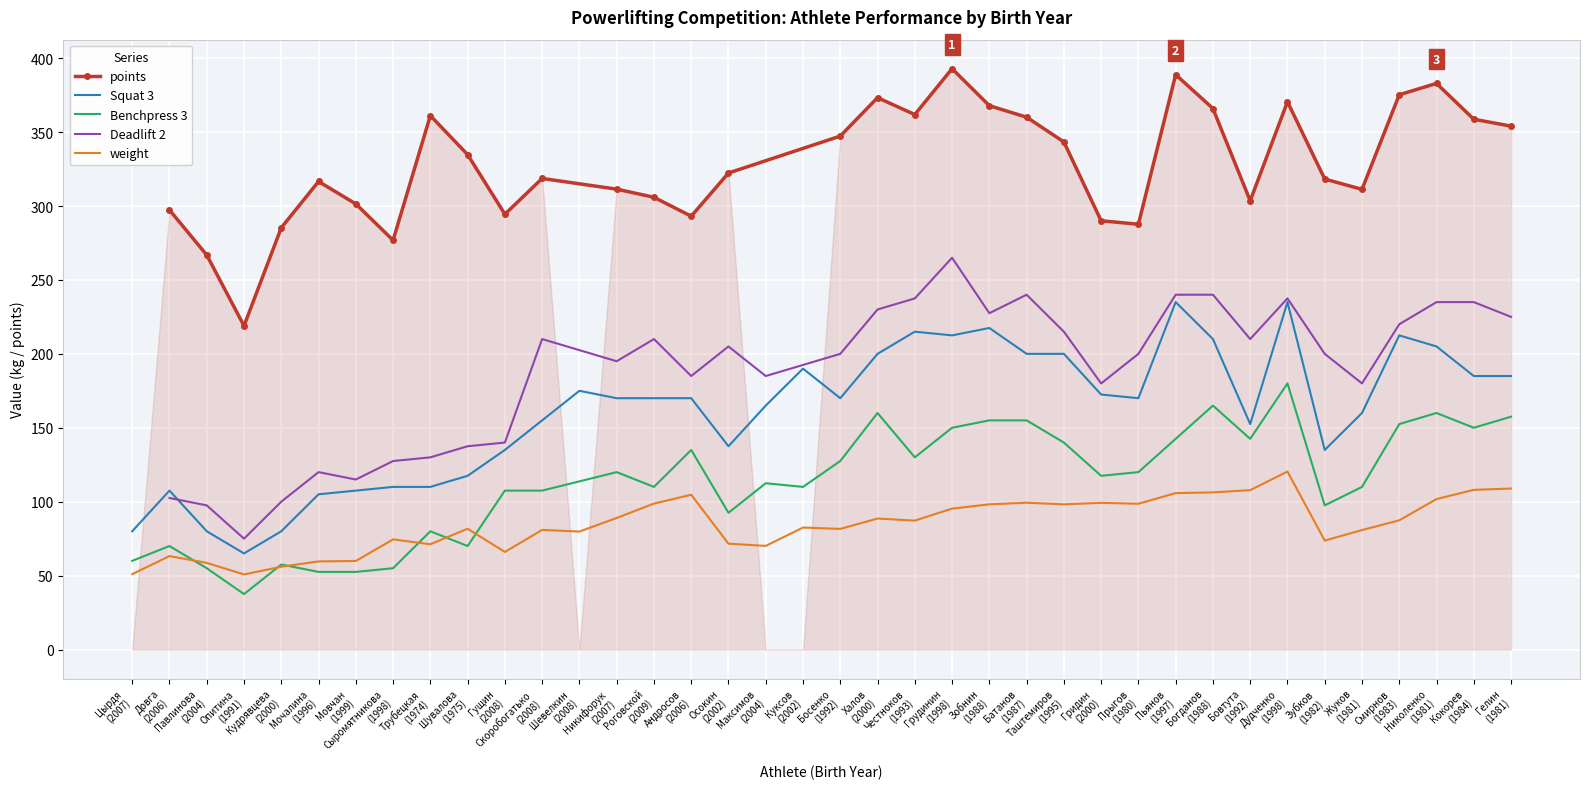

What is the average value of the Benchpress 3 series?

106.7